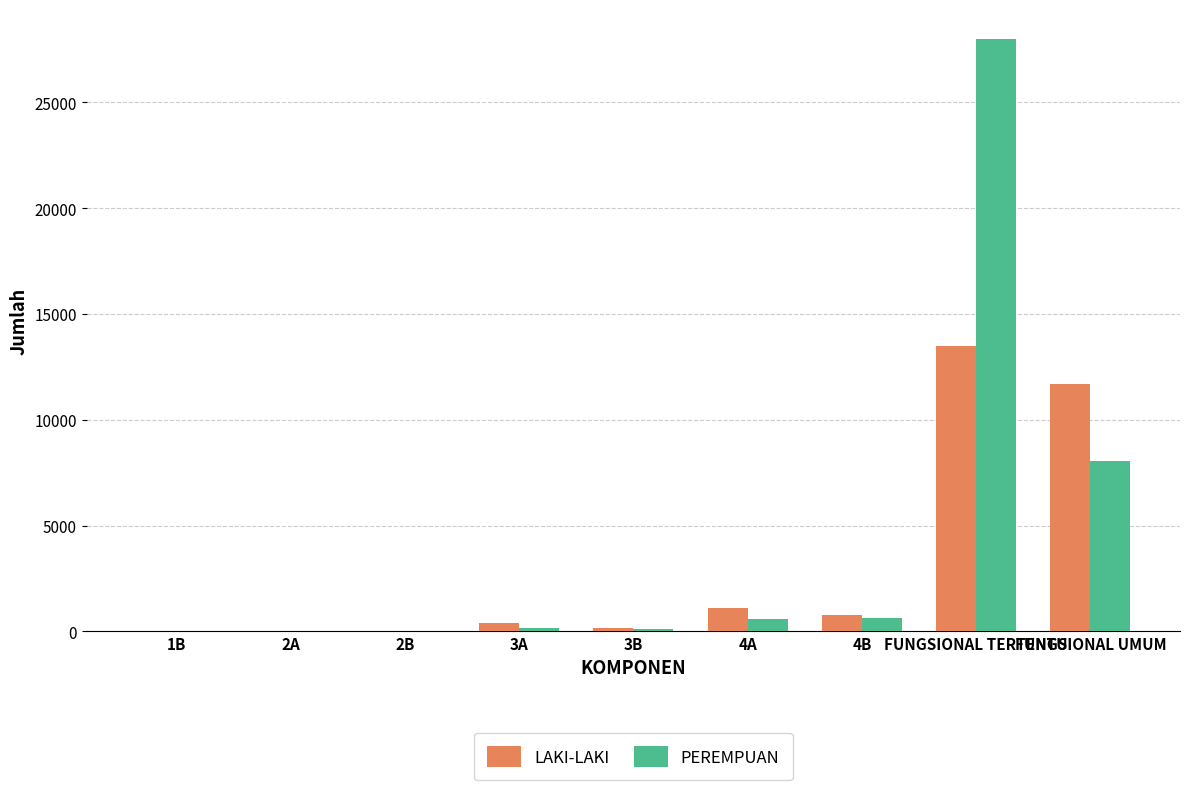

Which category has the highest value across all series?

FUNGSIONAL TERTENTU